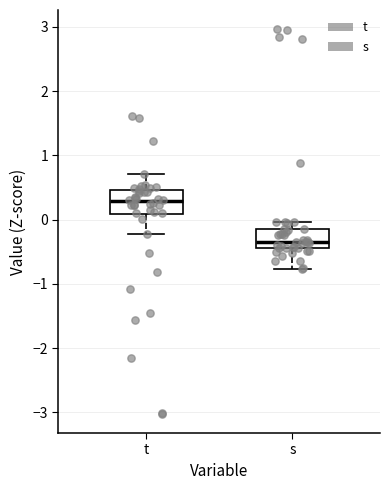

Where is the upper edge of the box for t on the y-axis? The values are not printed on the chart, so give them approximately, as read against the axis.

0.5